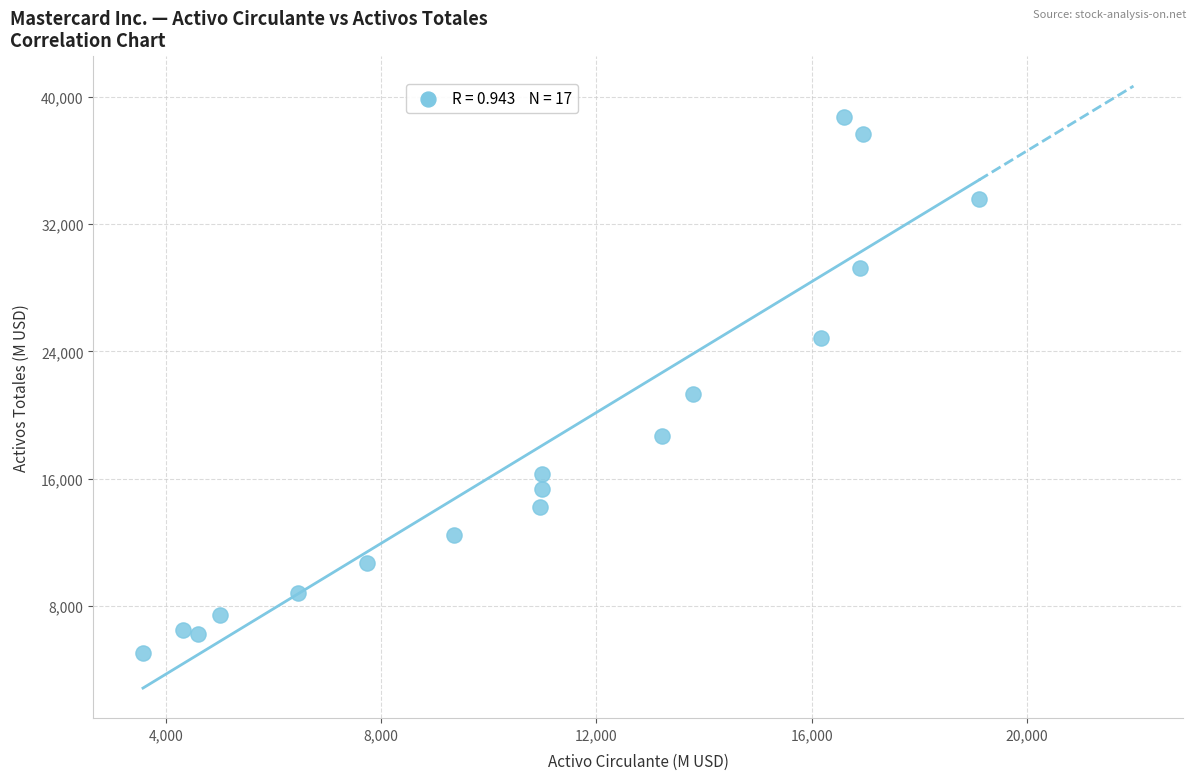

What is the range of X values (max minus min)?

15536